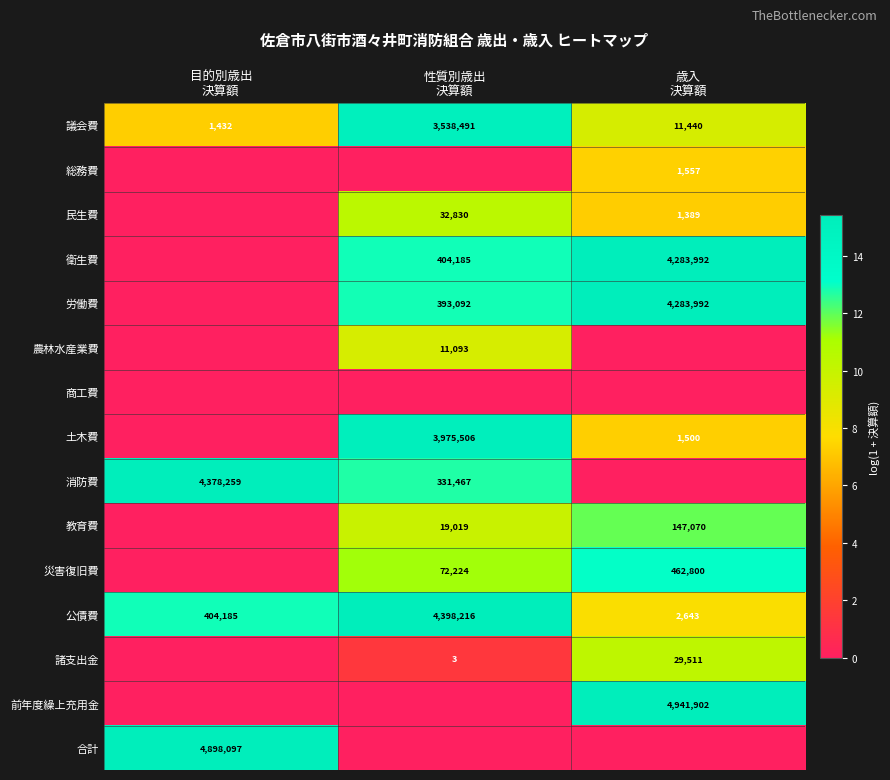

True or false: 総務費 has a value of 3.5 at 歳入 決算額.

False